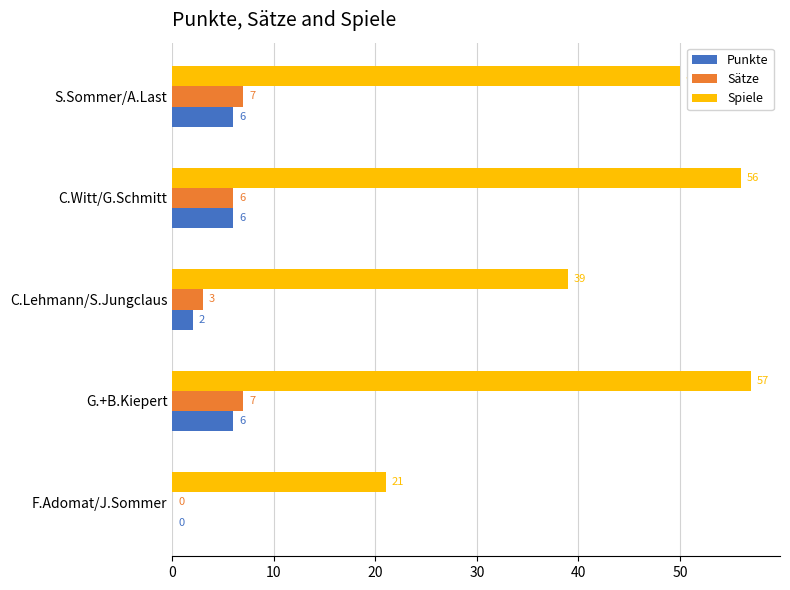

What is the total value across all series at G.+B.Kiepert?

70